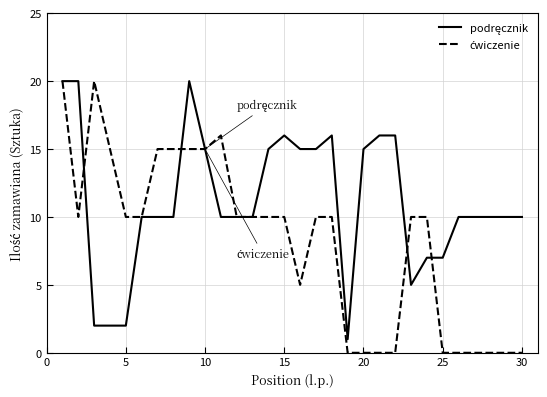

What is the greatest value displayed?

20